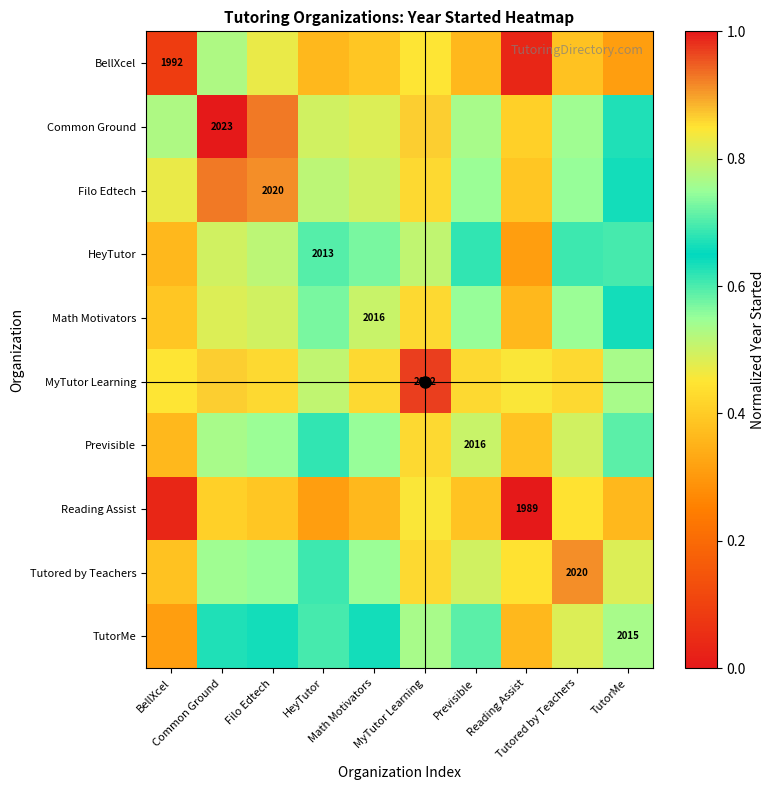

How many Common Ground values are between 0 and 1?

10